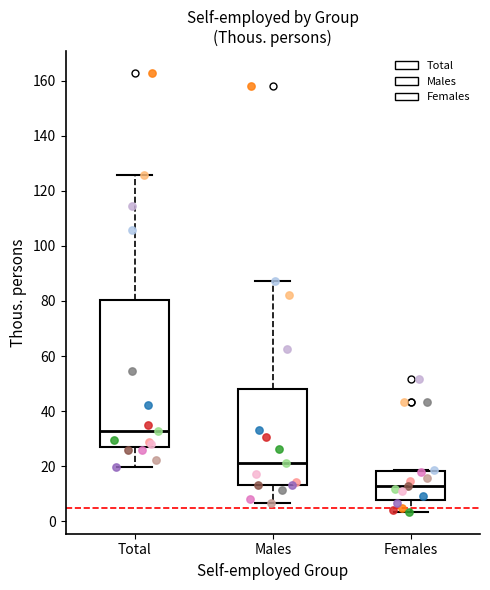

Which box is the tallest, from its lower edge to its upper edge?

Total